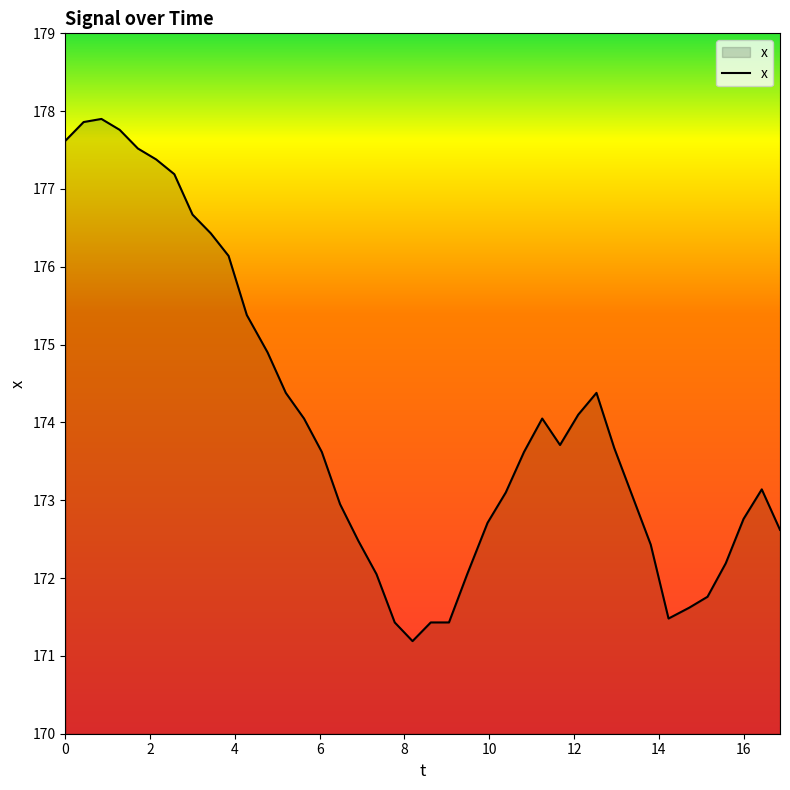

What is the minimum value shown in the chart?

171.2